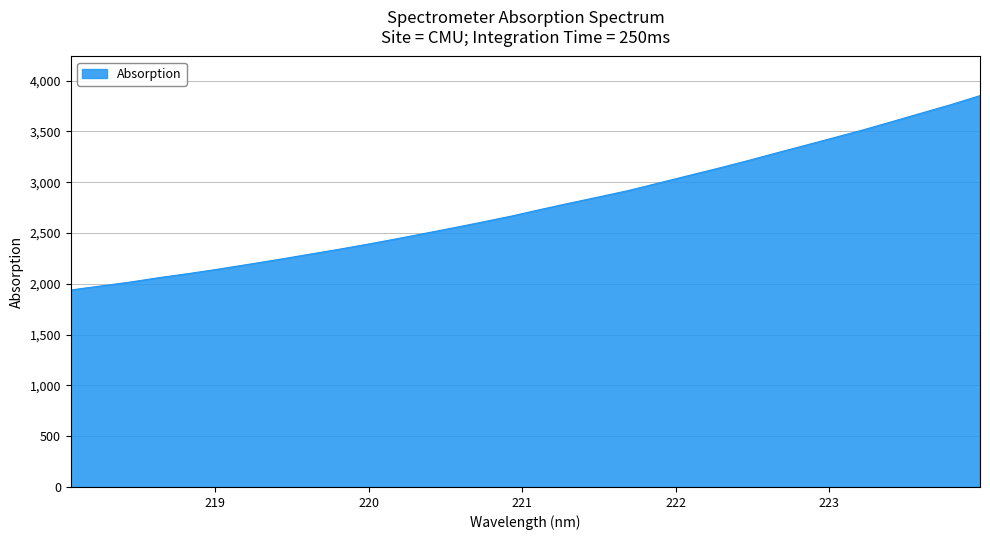

What is the difference between the maximum and minimum values?

1913.6